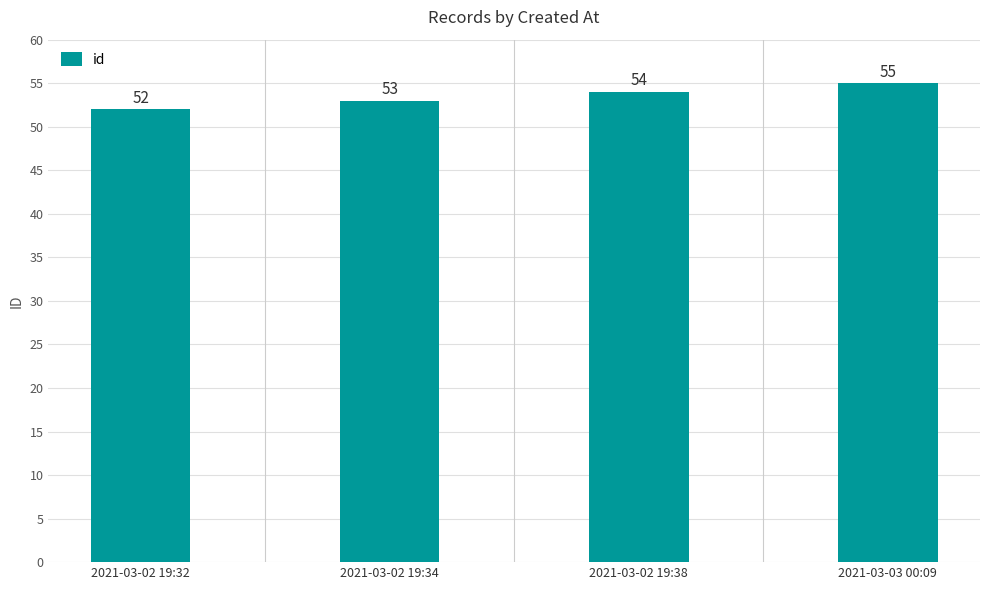

What is the sum of the values at 2021-03-02 19:32 and 2021-03-02 19:38?

106